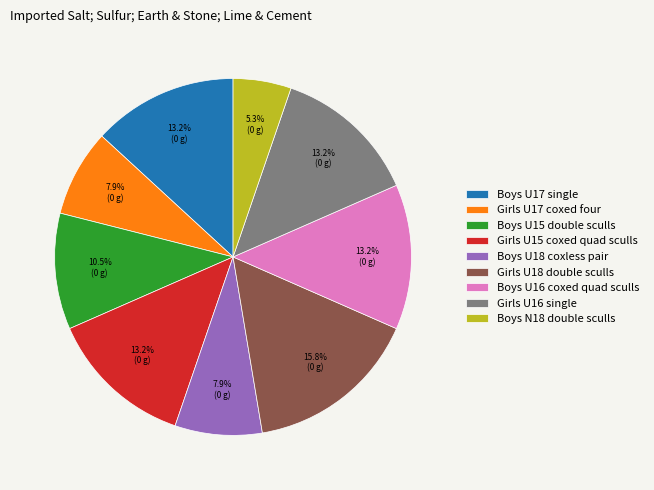

To the nearest percent, what portion does Boys U17 single represent?

13%